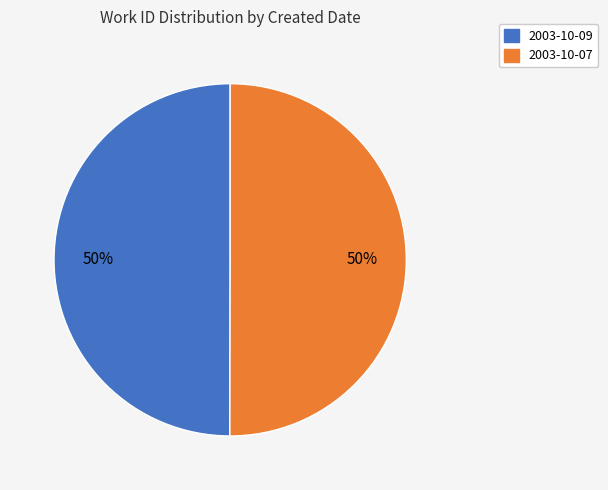

Combined, do 2003-10-09 and 2003-10-07 account for over 50%?

Yes